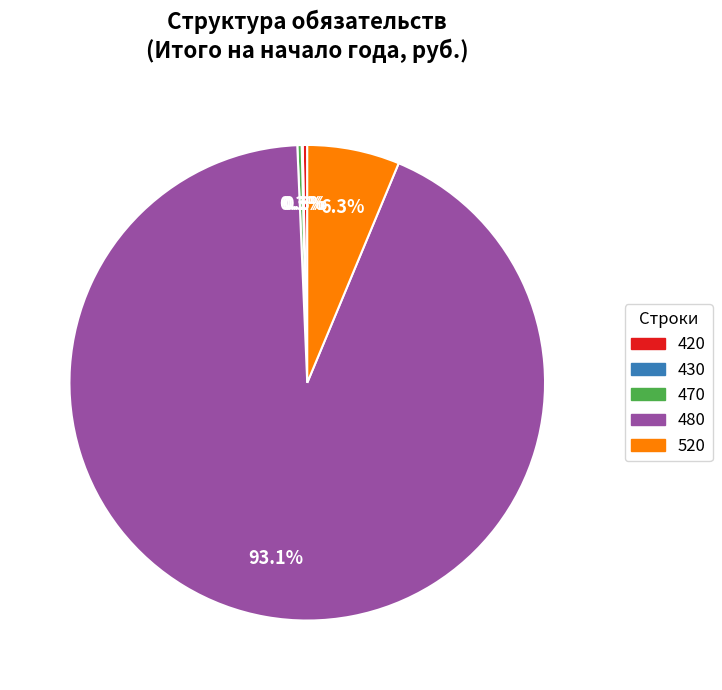

Does any single category account for the majority?

Yes